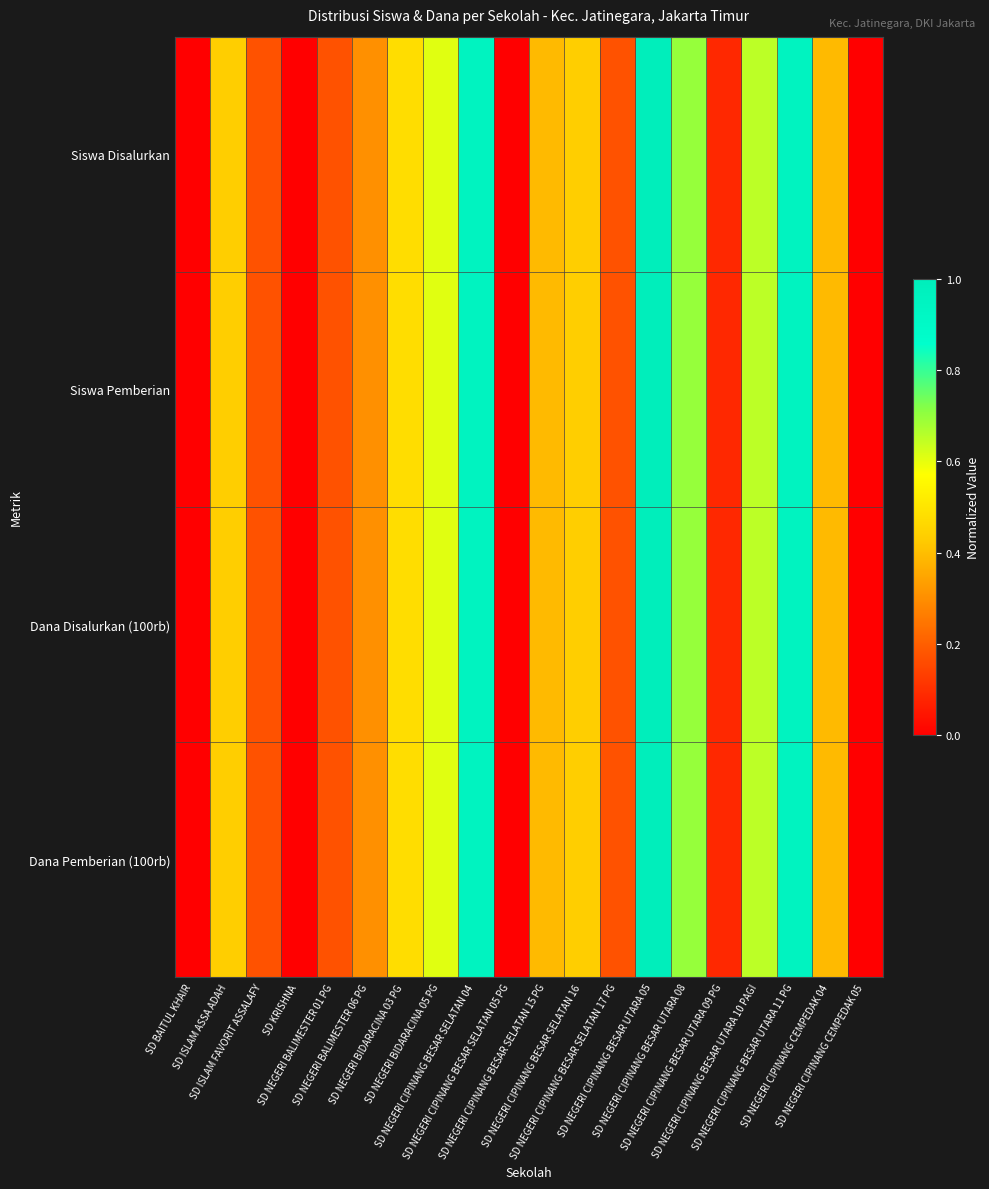

How many series are shown in this chart?

4